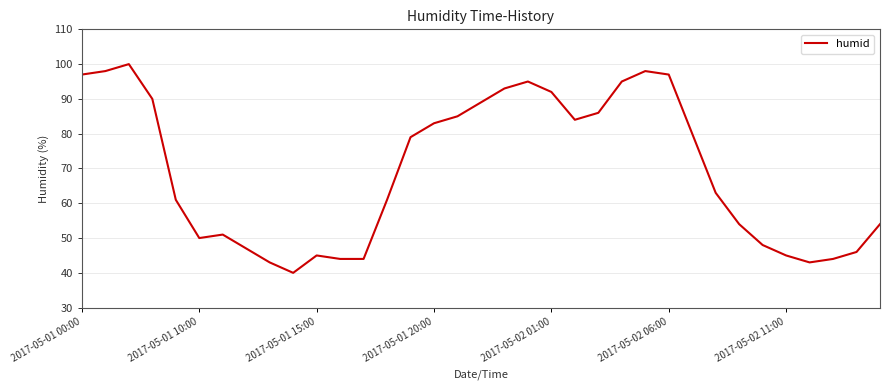

What is the minimum value shown in the chart?

40